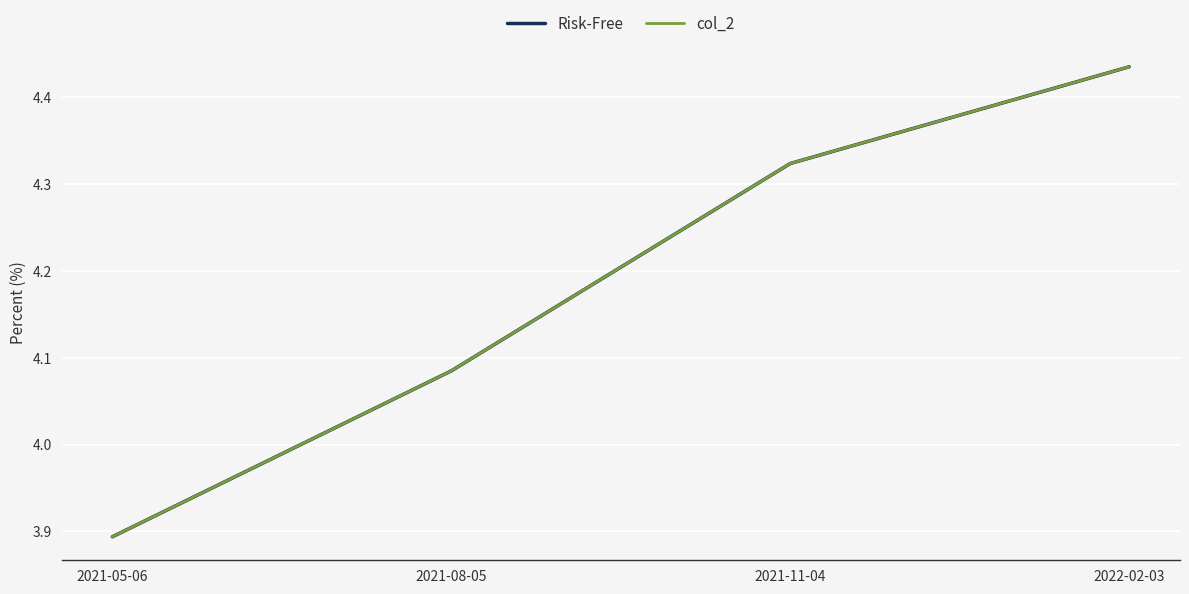

Count the col_2 values in the range 4 to 5.

3